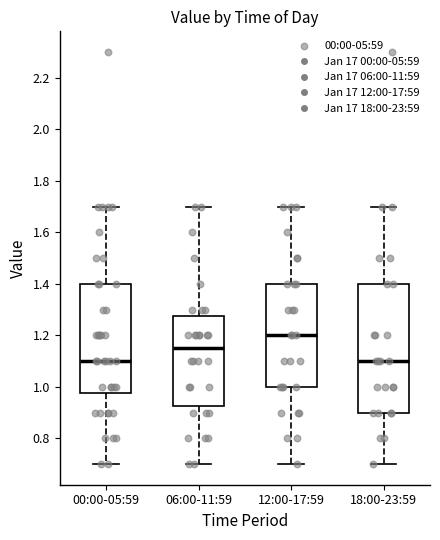

Reading left to right, read every box against the y-axis: the position of its median line, the range the box covers, and the ends of its whiskers. The values are not printed on the chart, so give them approximately, as read against the axis.

00:00-05:59: median 1.10, box 0.98 to 1.40, whiskers 0.70 to 1.70
06:00-11:59: median 1.16, box 0.92 to 1.28, whiskers 0.70 to 1.70
12:00-17:59: median 1.20, box 1.00 to 1.40, whiskers 0.70 to 1.70
18:00-23:59: median 1.10, box 0.90 to 1.40, whiskers 0.70 to 1.70